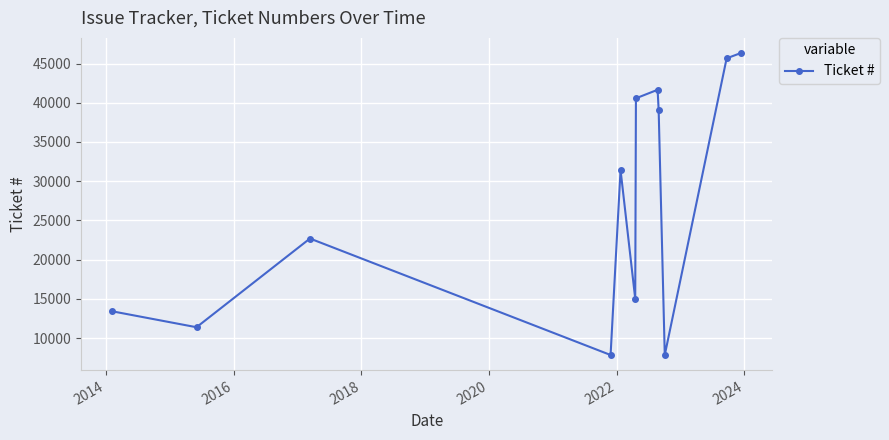

What is the sum of all values?

323012